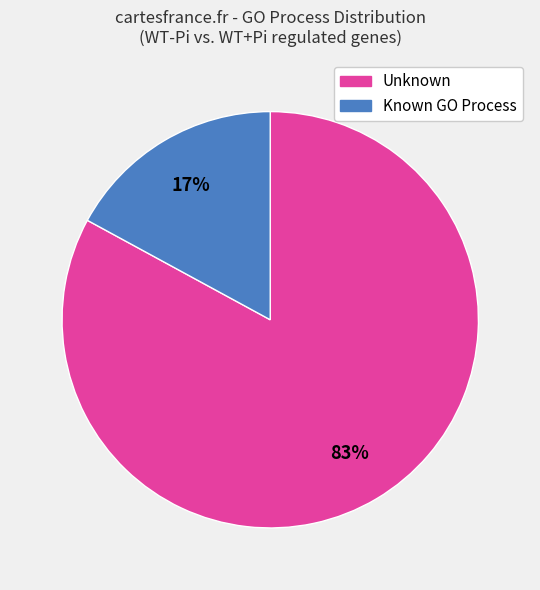

To the nearest percent, what is the average slice percentage?

50%